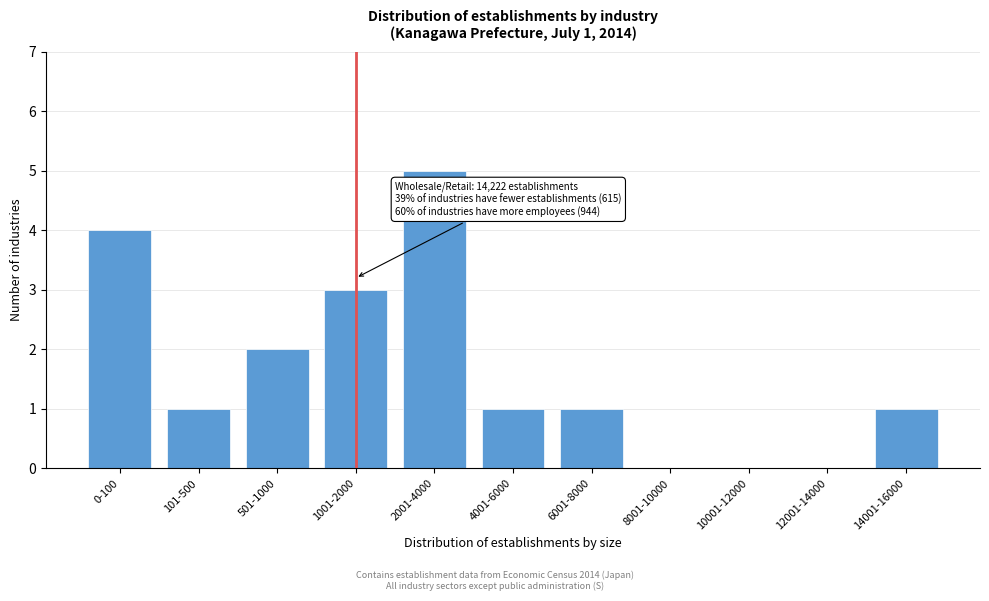

Reading left to right, what are all the values shown in this chart?

0-100=4	101-500=1	501-1000=2	1001-2000=3	2001-4000=5	4001-6000=1	6001-8000=1	8001-10000=0	10001-12000=0	12001-14000=0	14001-16000=1